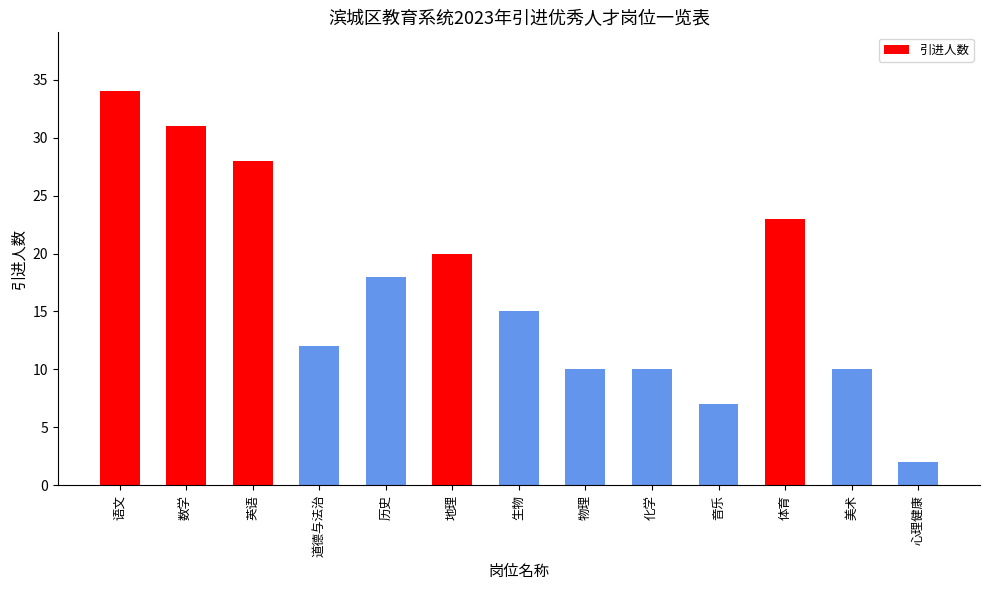

The chart shows a value of 34 at 语文. True or false?

True